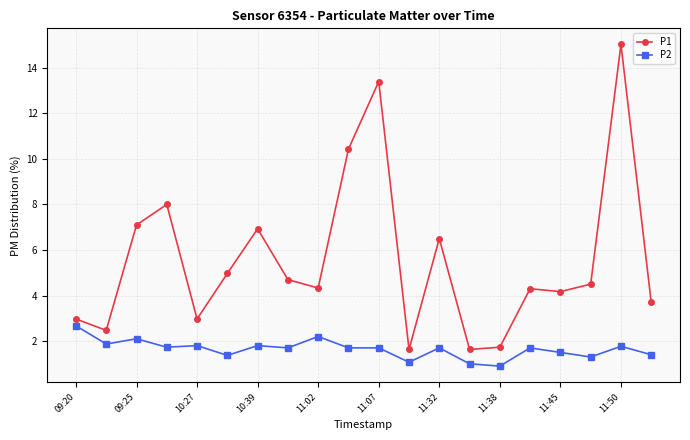

Which series has the widest spread of values?

P1